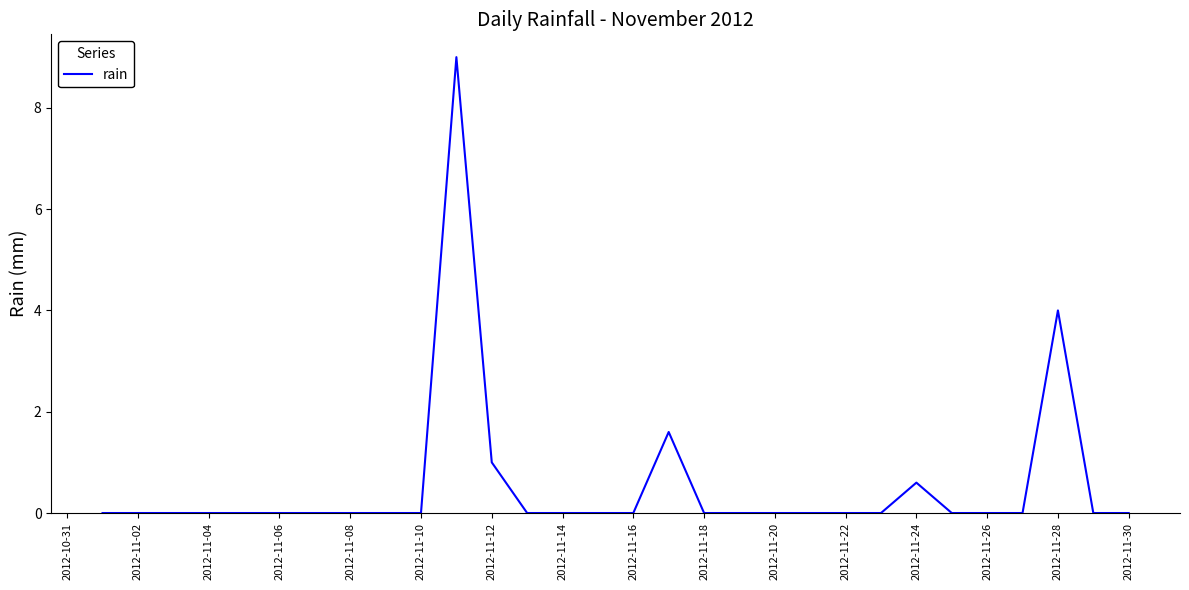

What is the difference between the maximum and minimum values?

9.0